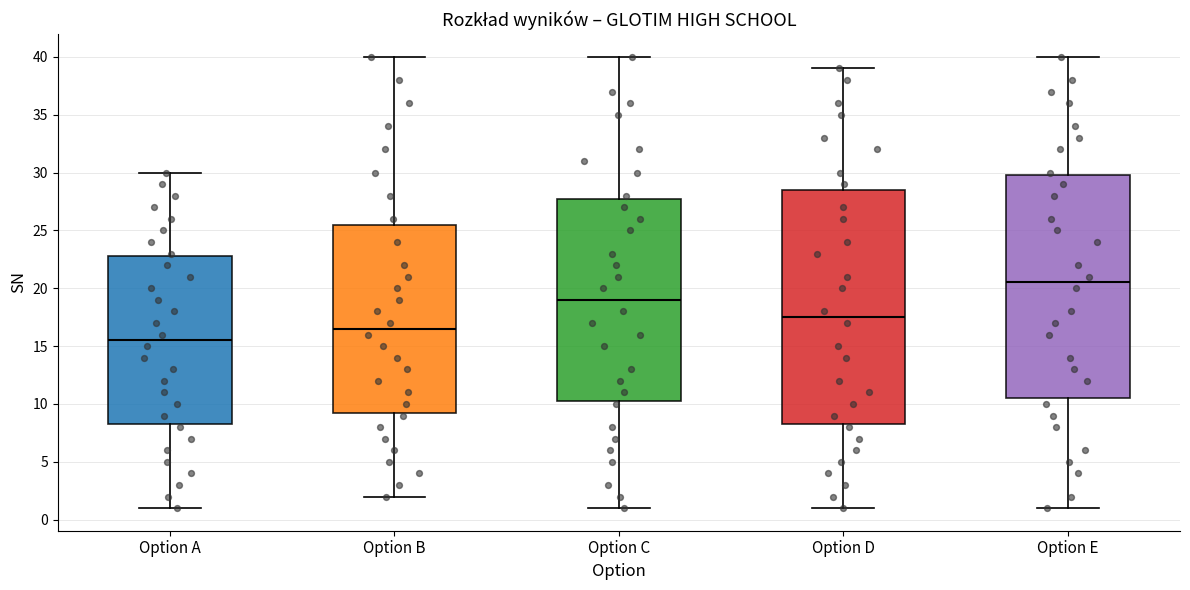

Reading left to right, read every box against the y-axis: the position of its median line, the range the box covers, and the ends of its whiskers. The values are not printed on the chart, so give them approximately, as read against the axis.

Option A: median 15.5, box 8.5 to 23.0, whiskers 1.0 to 30.0
Option B: median 16.5, box 9.5 to 25.5, whiskers 2.0 to 40.0
Option C: median 19.0, box 10.5 to 28.0, whiskers 1.0 to 40.0
Option D: median 17.5, box 8.5 to 28.5, whiskers 1.0 to 39.0
Option E: median 20.5, box 10.5 to 30.0, whiskers 1.0 to 40.0